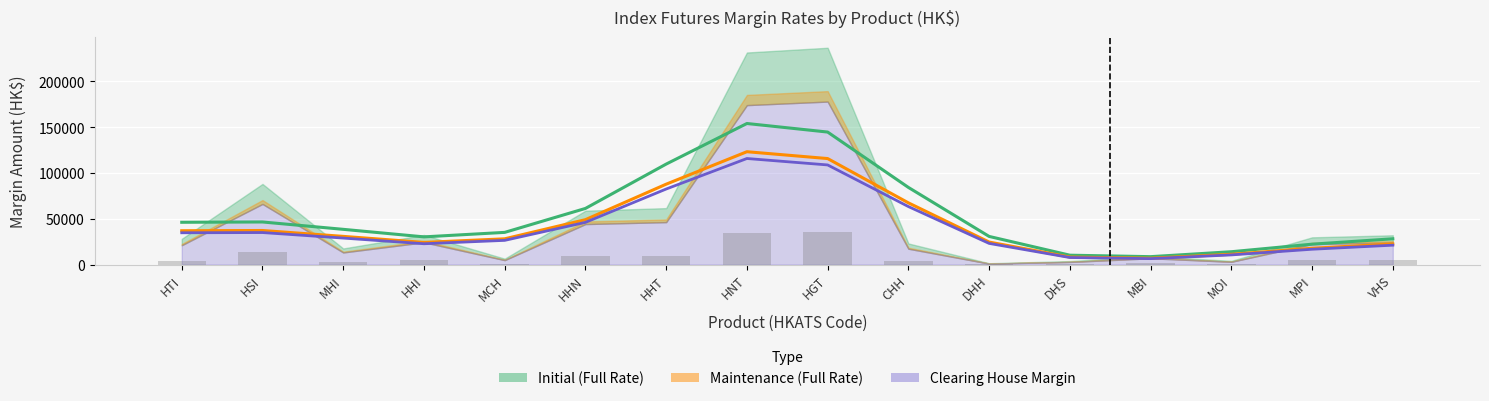

Which series changed the most between HHI and CHH?

Initial (Full Rate)